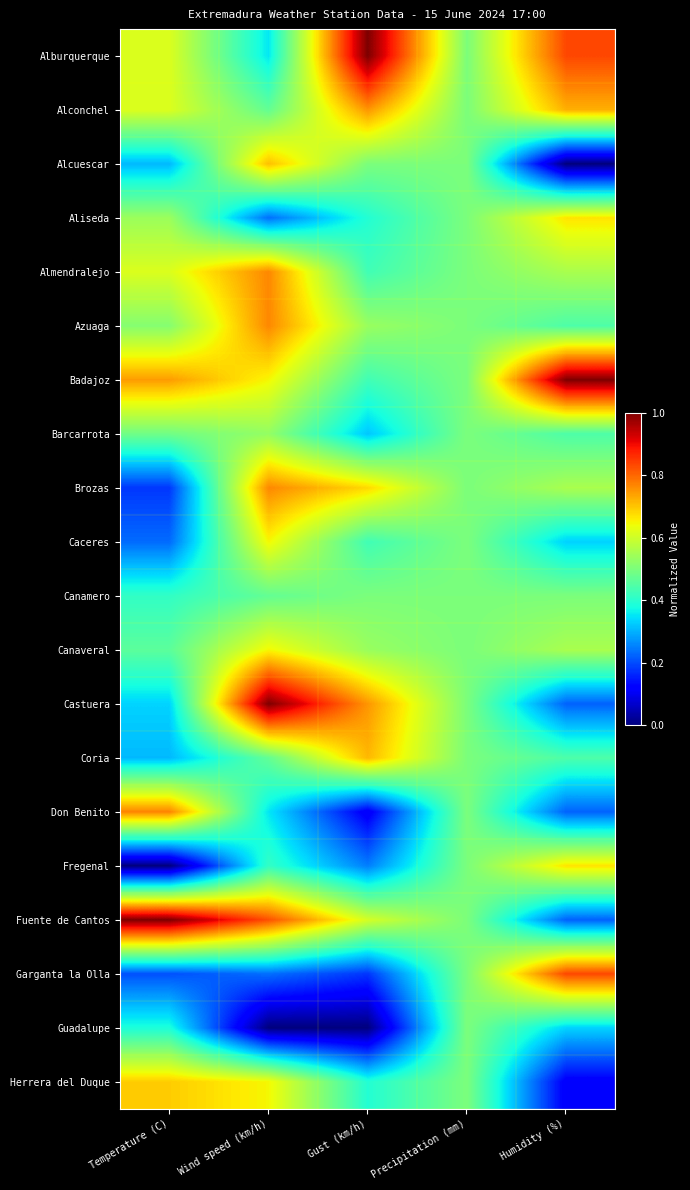

What is the total value across all series at Precipitation (mm)?

10.0